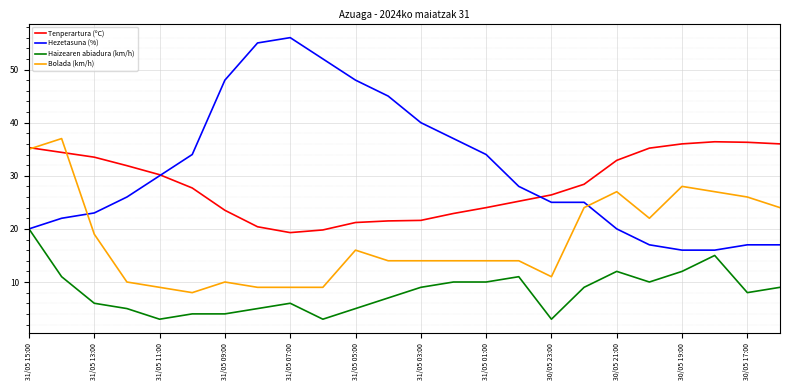

Which series has the largest total across all categories?

Hezetasuna (%)